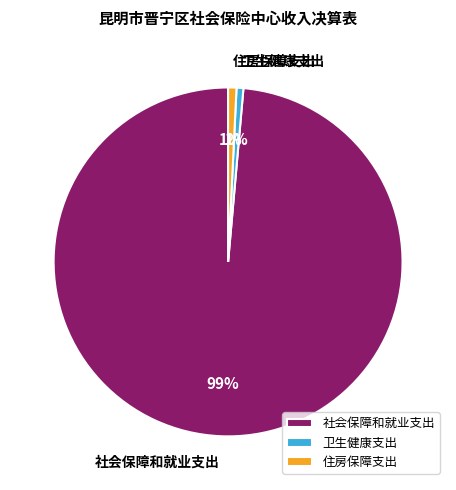

What is the majority slice?

社会保障和就业支出